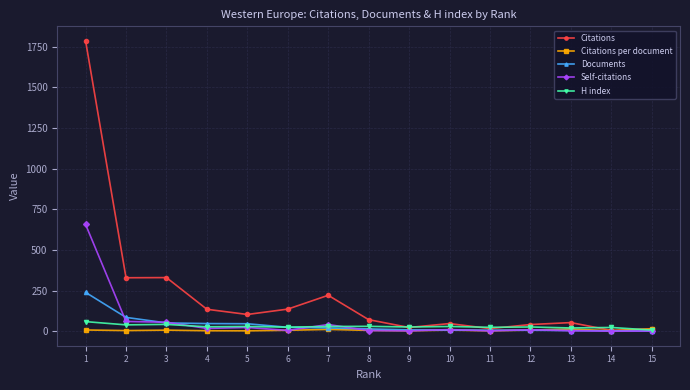

Which series has the largest range (max minus min)?

Citations